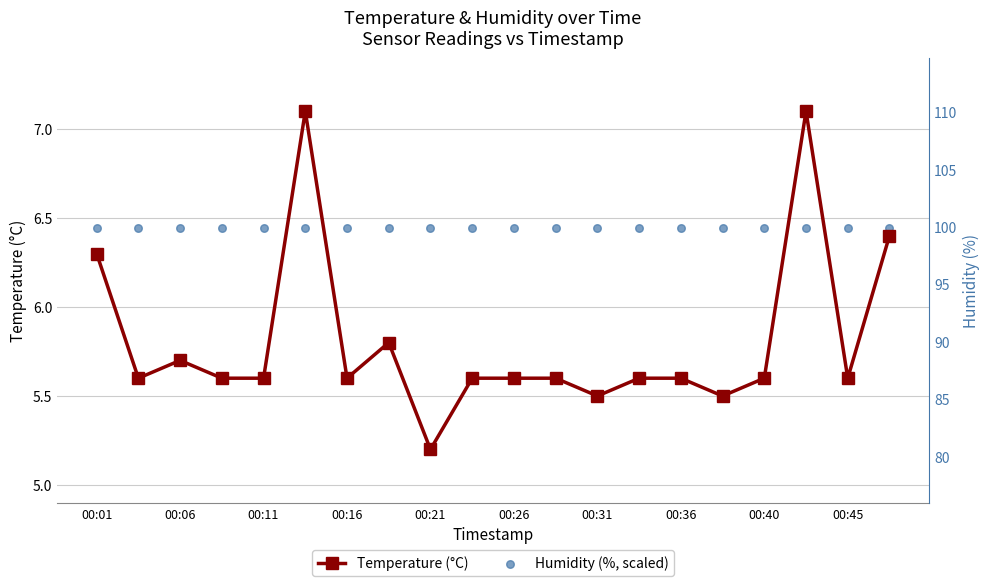

What are all the series names shown in the legend?

Temperature (°C), Humidity (%, scaled)